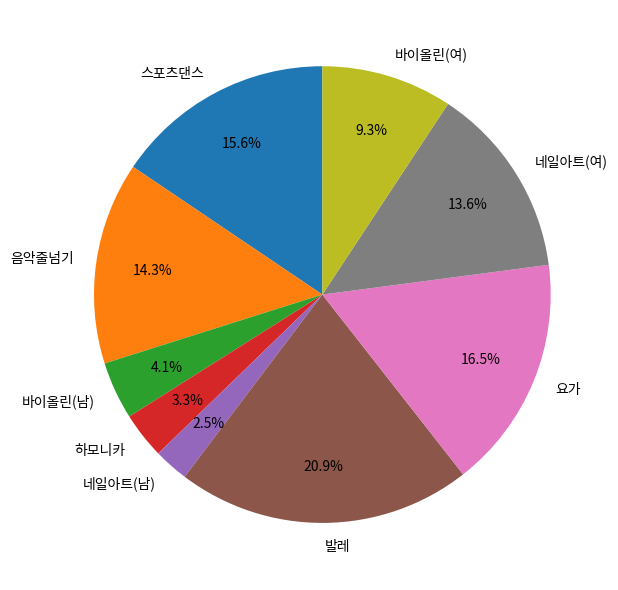

Which slice is the largest?

발레